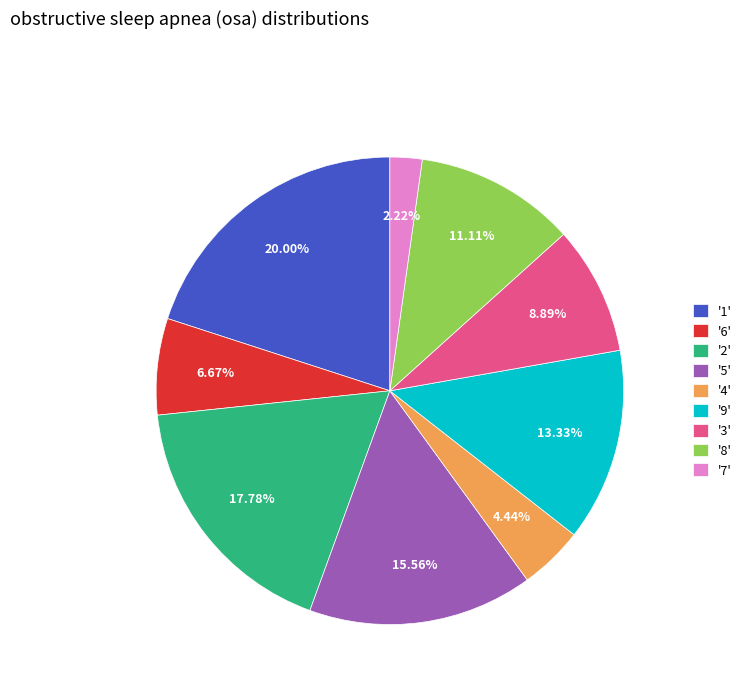

Is there a majority slice in this chart?

No